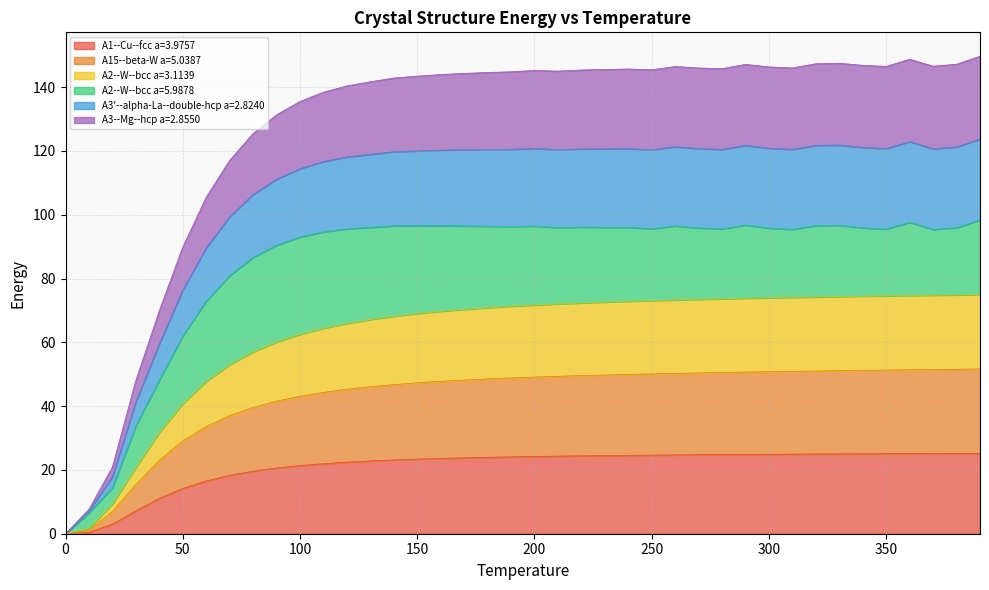

What is the maximum value for A1--Cu--fcc a=3.9757?

25.2